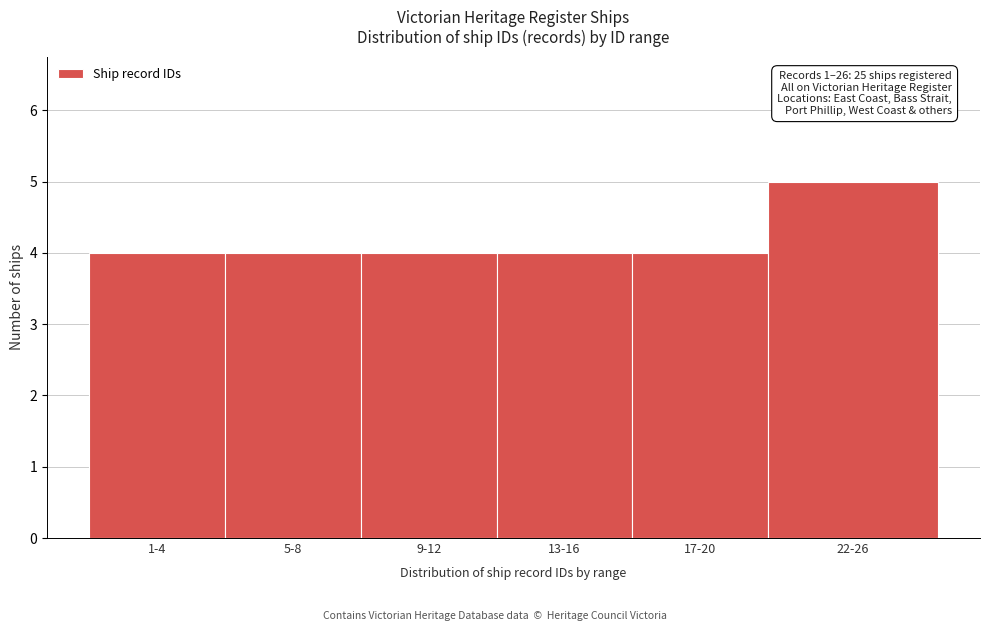

Reading left to right, transcribe all the data shown in this chart.

4	4	4	4	4	5